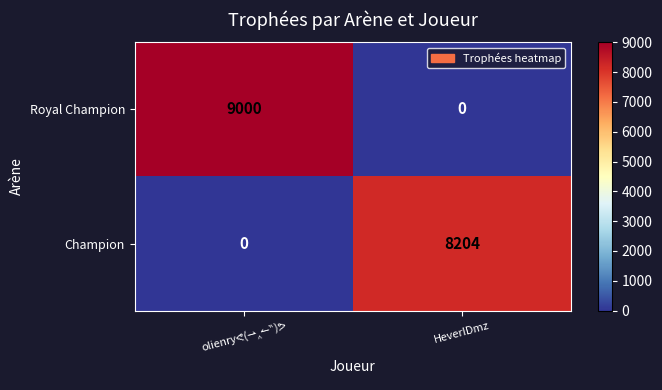

List the series in order of their peak value, lowest first.

Champion, Royal Champion